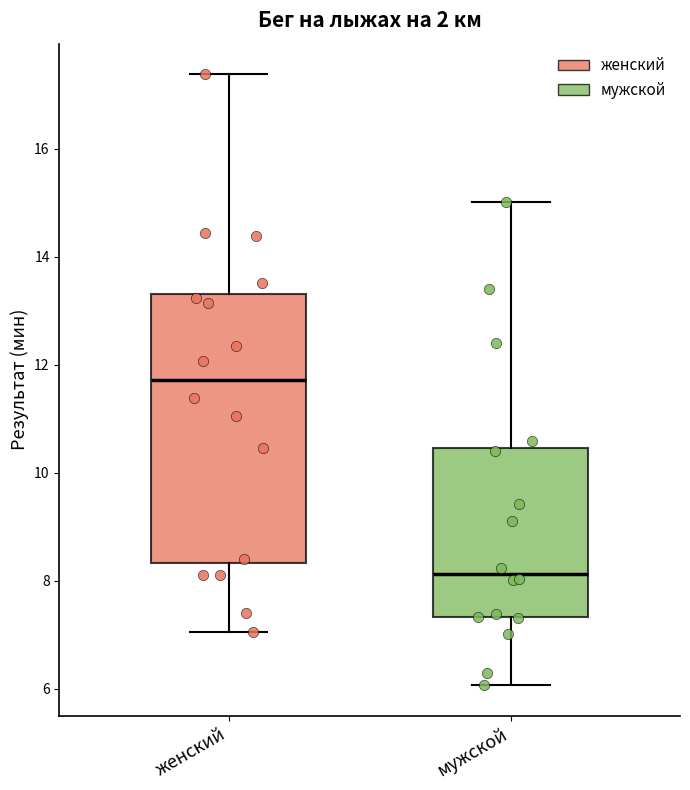

Reading left to right, read every box against the y-axis: the position of its median line, the range the box covers, and the ends of its whiskers. The values are not printed on the chart, so give them approximately, as read against the axis.

женский: median 11.8, box 8.4 to 13.4, whiskers 7.0 to 17.4
мужской: median 8.2, box 7.4 to 10.4, whiskers 6.0 to 15.0